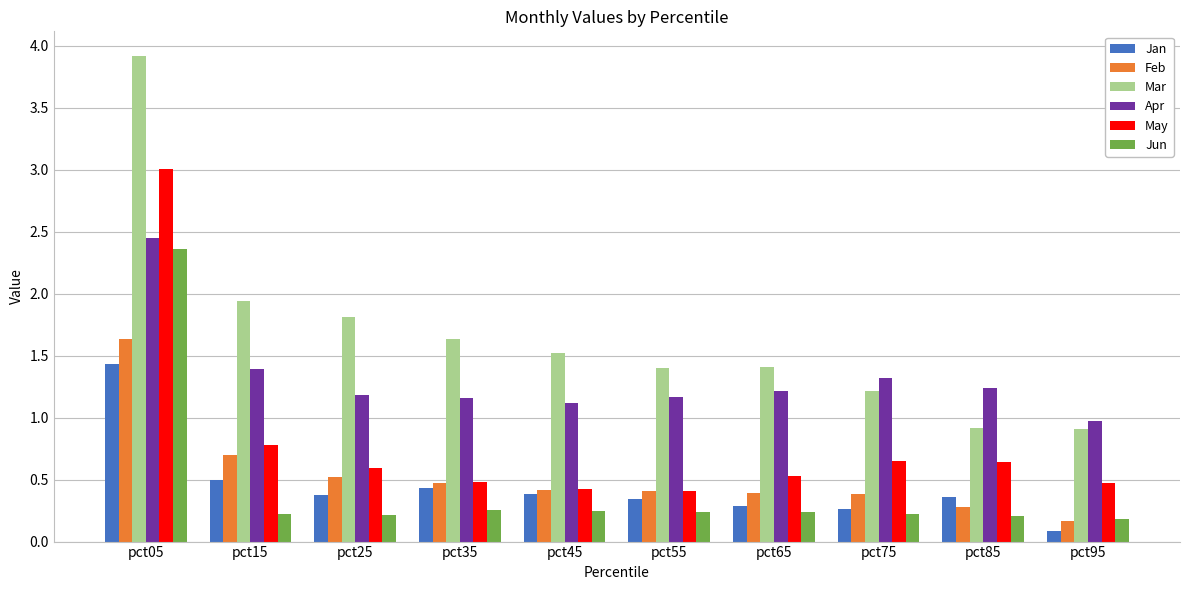

What is the total value across all series at pct75?

4.0